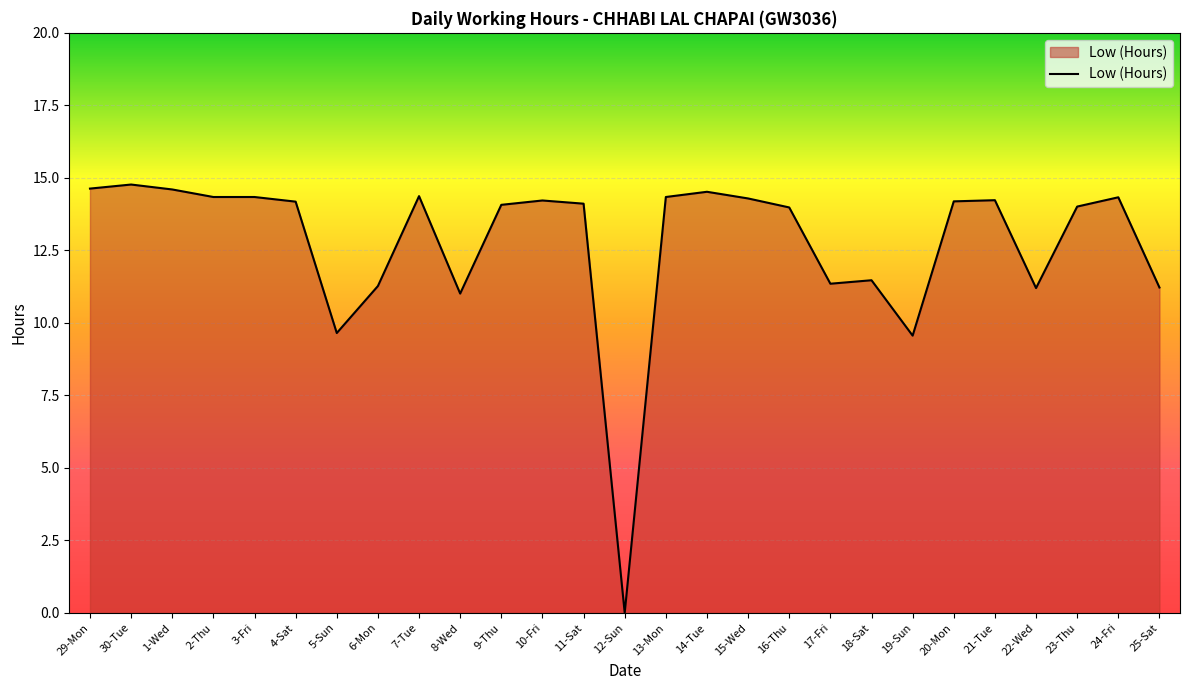

What is the ratio of the value at 1-Wed to the value at 8-Wed?

1.3